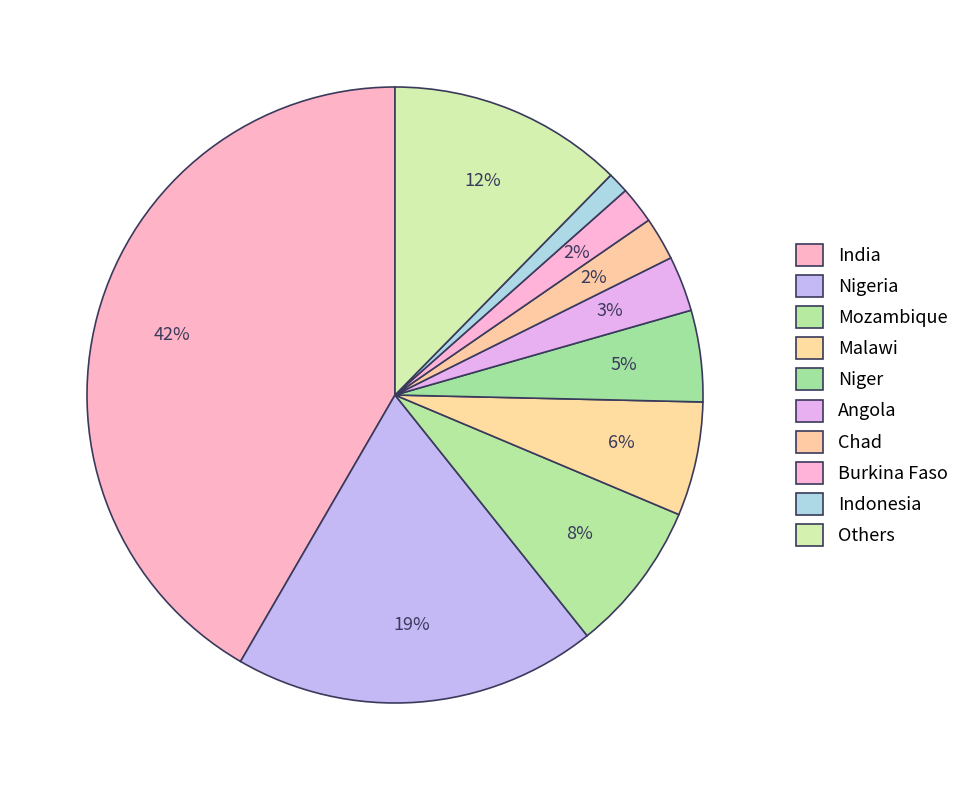

How many slices are in this pie chart?

10